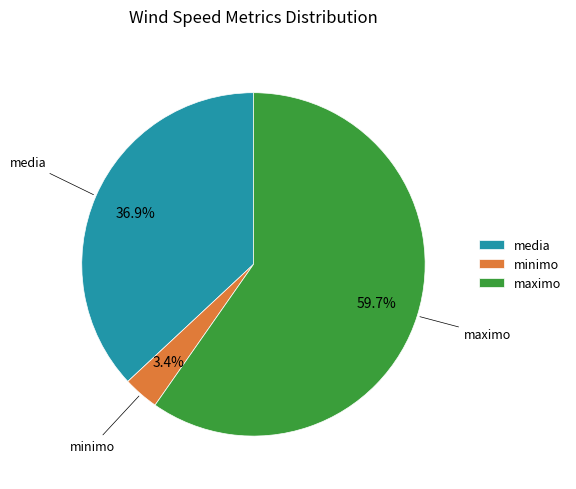

To the nearest percent, what is the average slice percentage?

33%